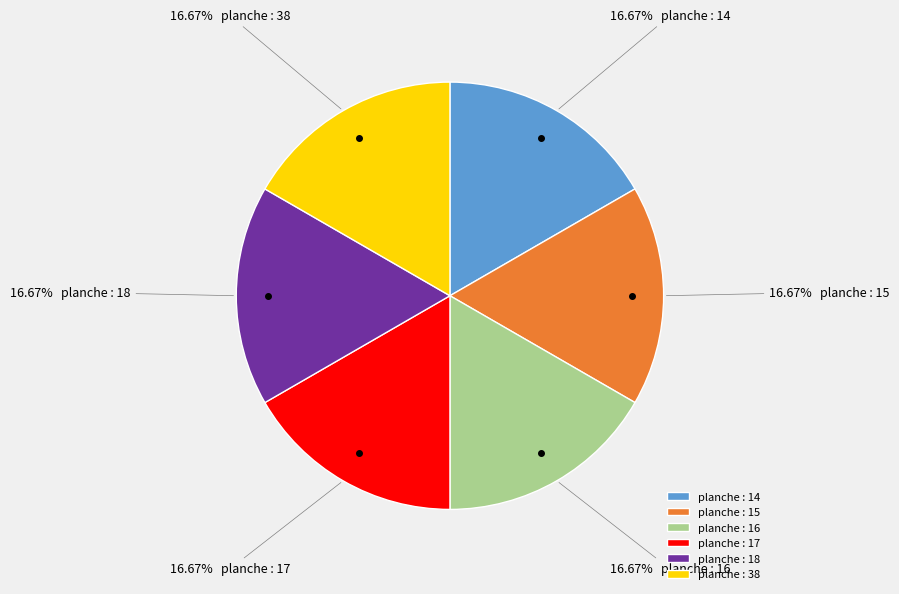

What is the ratio of the value at planche : 14 to the value at planche : 18?

1.0